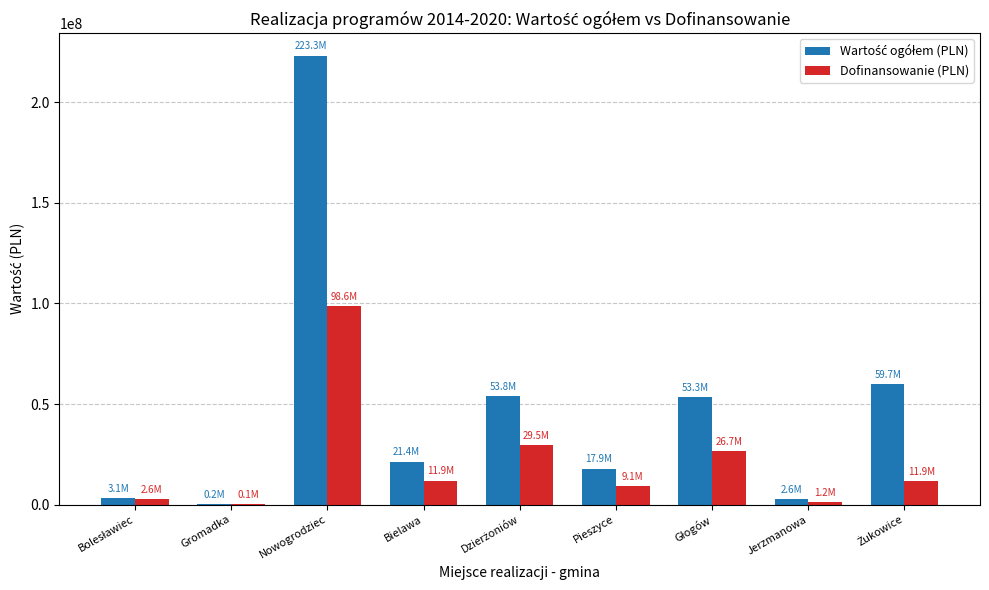

What is the total value across all series at Pieszyce?

26943733.3